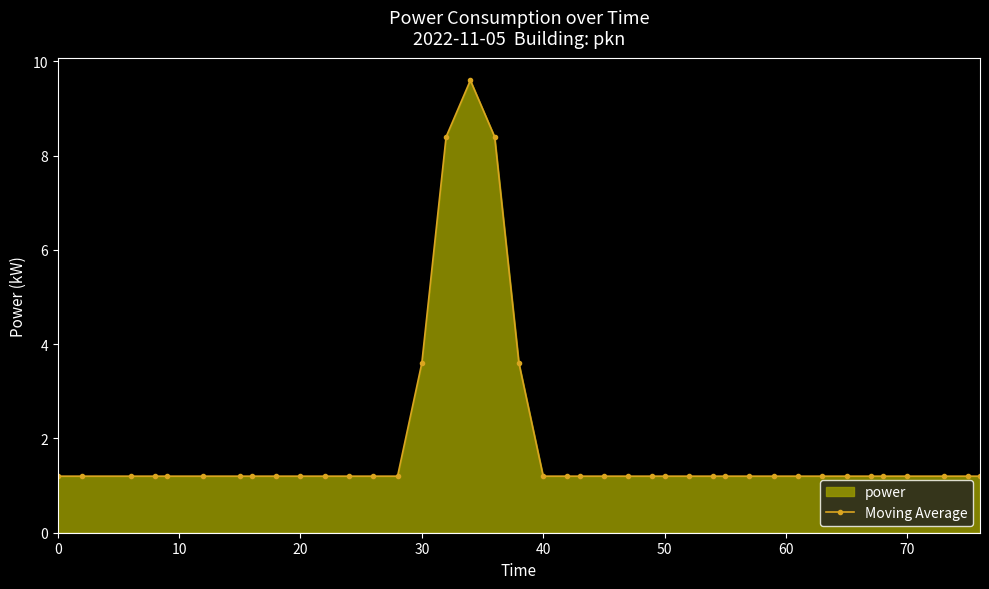

What is the greatest value displayed?

9.6